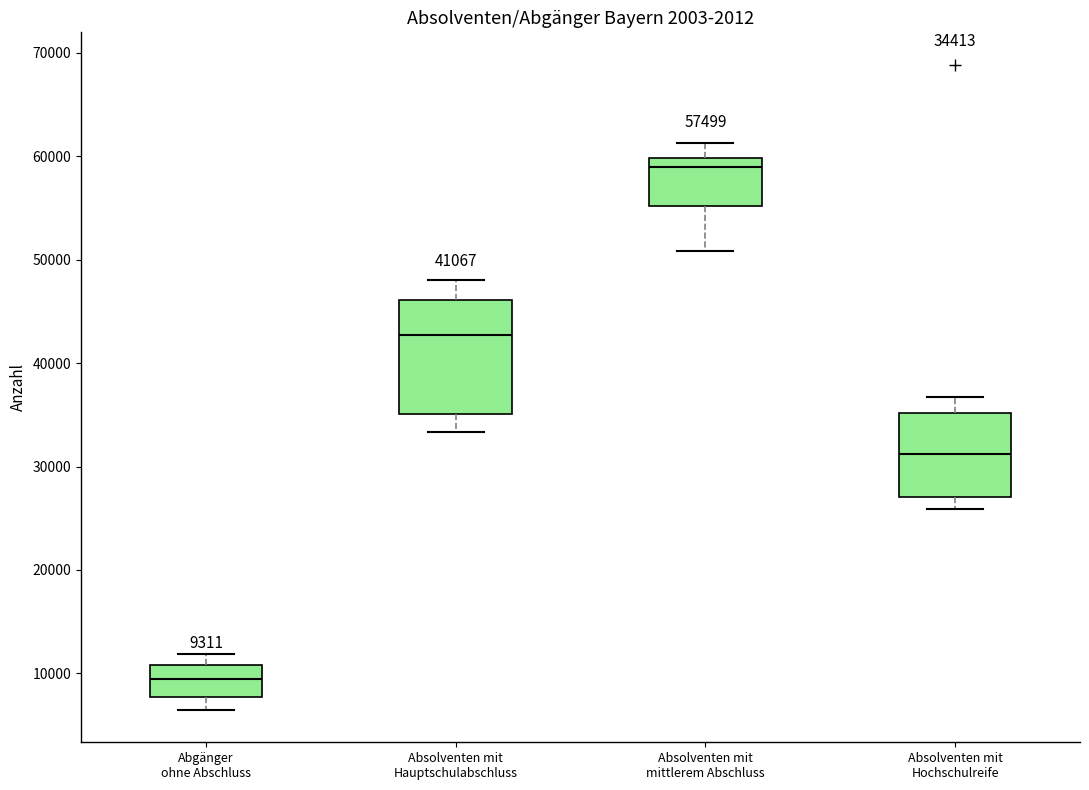

Which box is the tallest, from its lower edge to its upper edge?

Absolventen mit Hauptschulabschluss